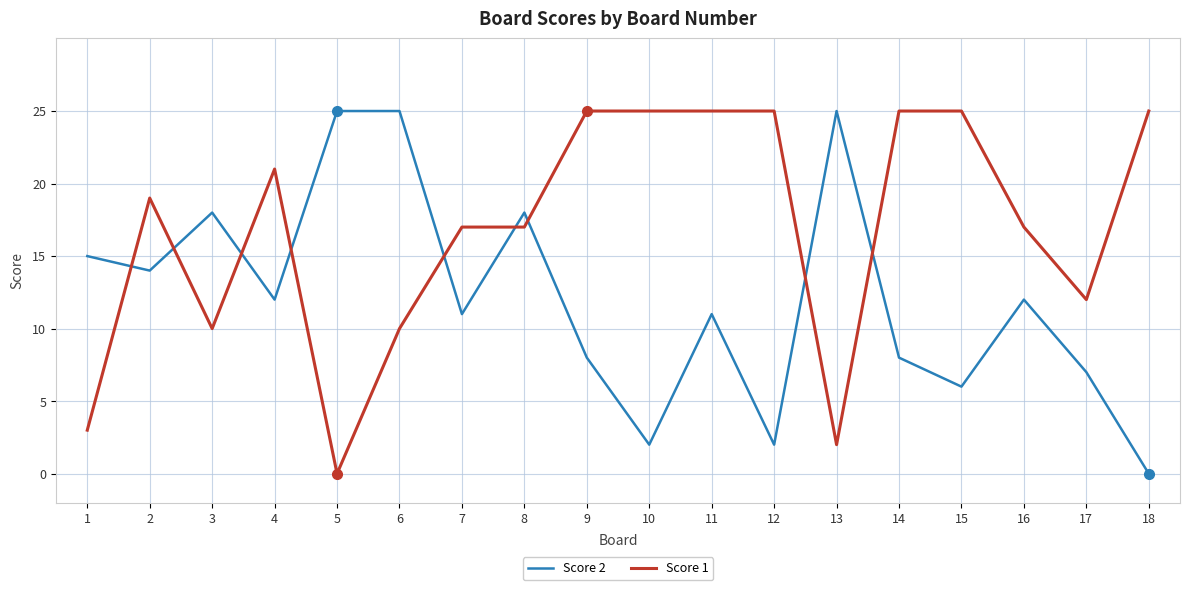

How many times do Score 2 and Score 1 cross each other?

9